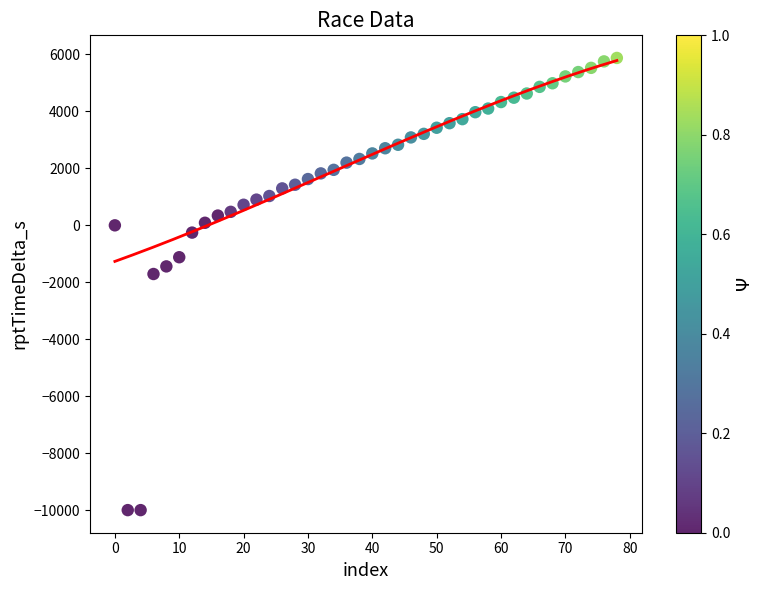

What is the range of X values (max minus min)?

78